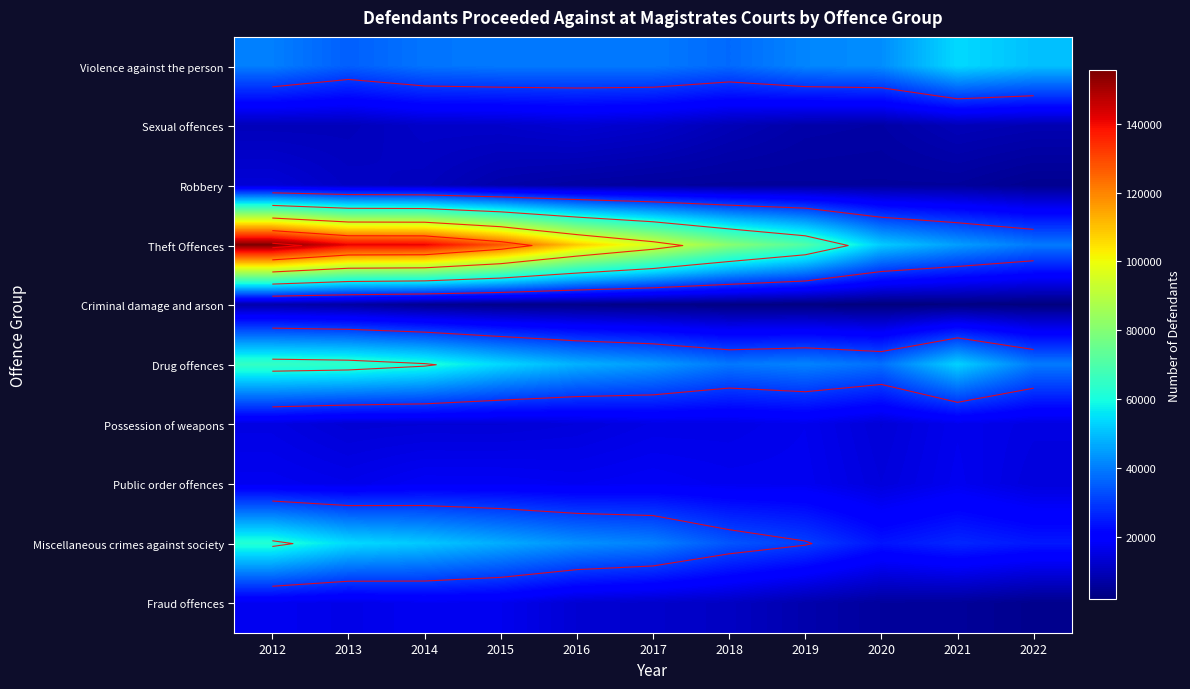

Is the value of Theft Offences at 2017 greater than the value of Drug offences at 2020?

Yes